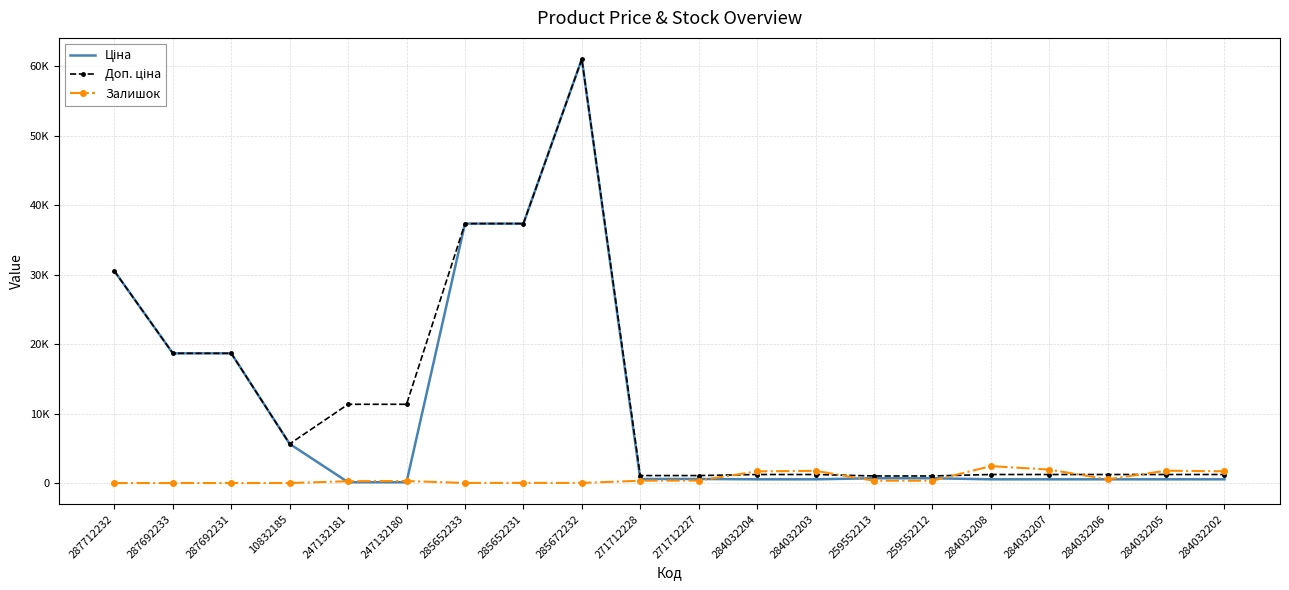

Does the chart have visible grid lines?

Yes